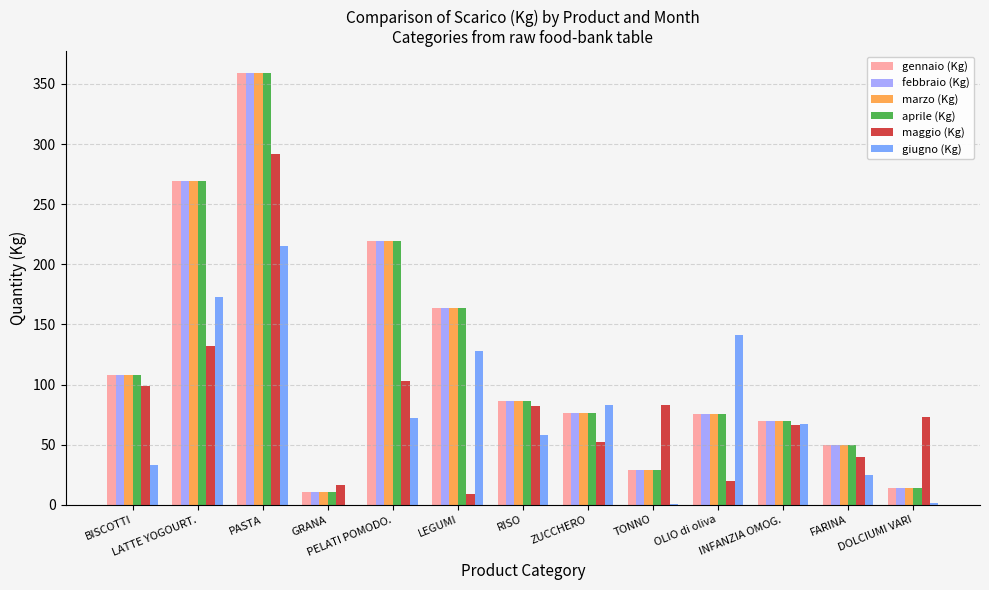

The maggio (Kg) series shows 40.0 at FARINA. True or false?

True